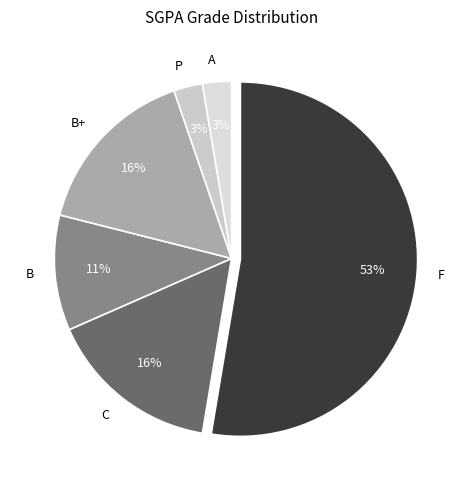

Which category has the biggest portion of the pie?

F